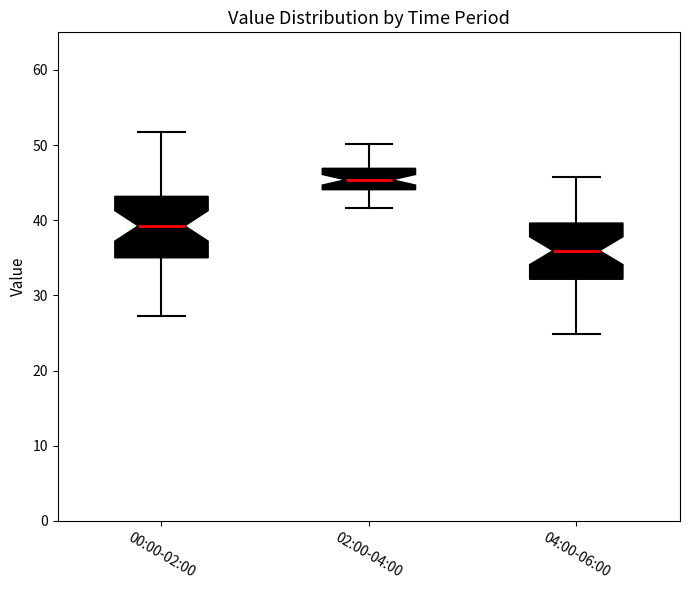

Which box has the lowest median line?

04:00-06:00